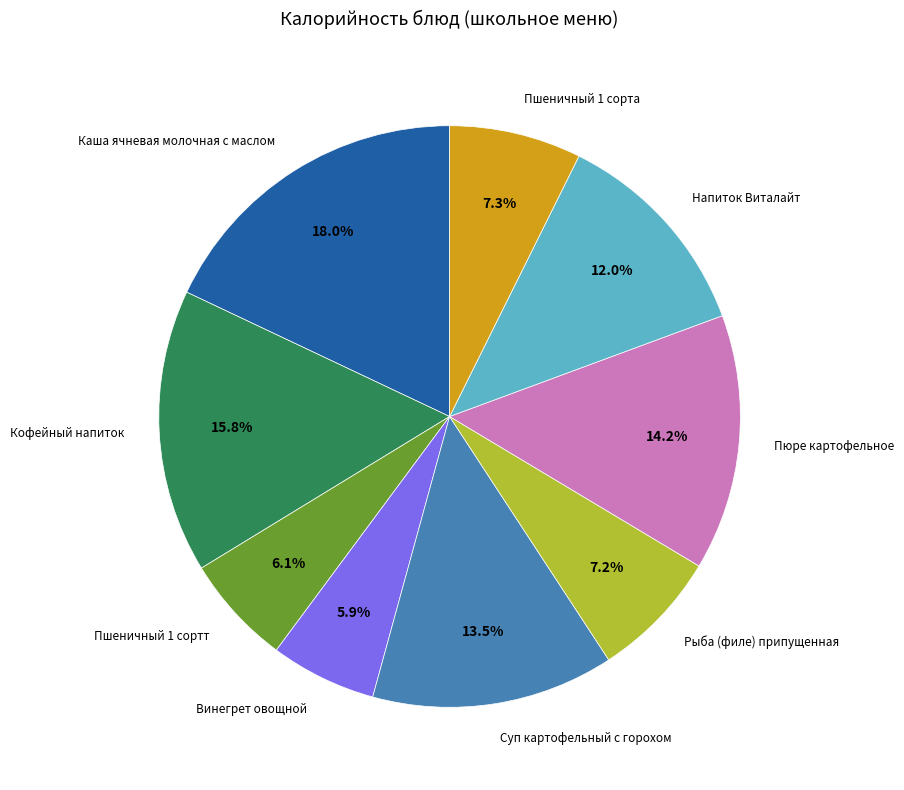

Count the number of slices in the pie.

9